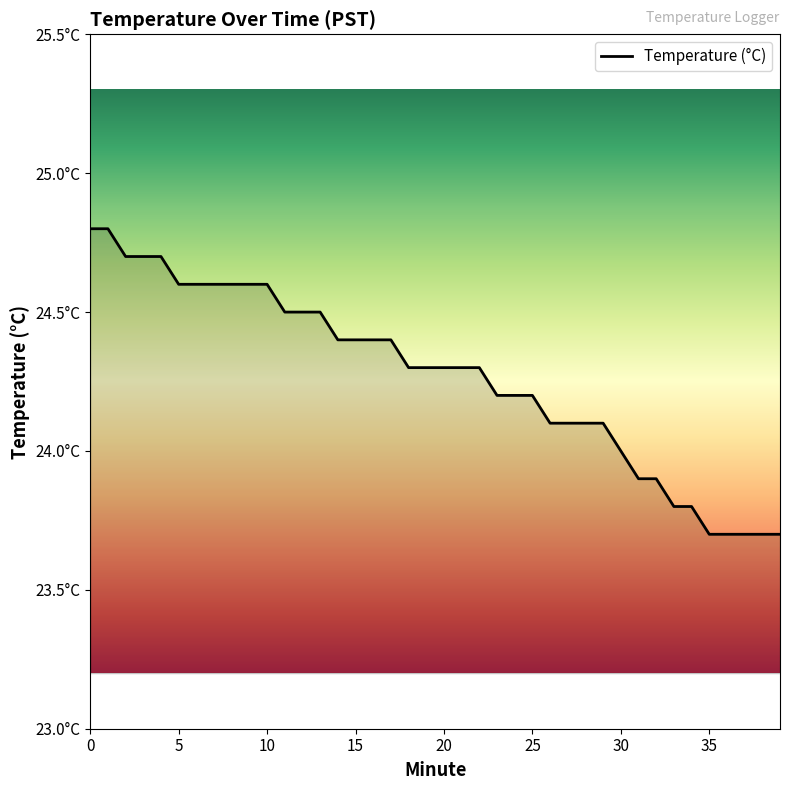

Is this an area chart (filled region under the line)?

Yes